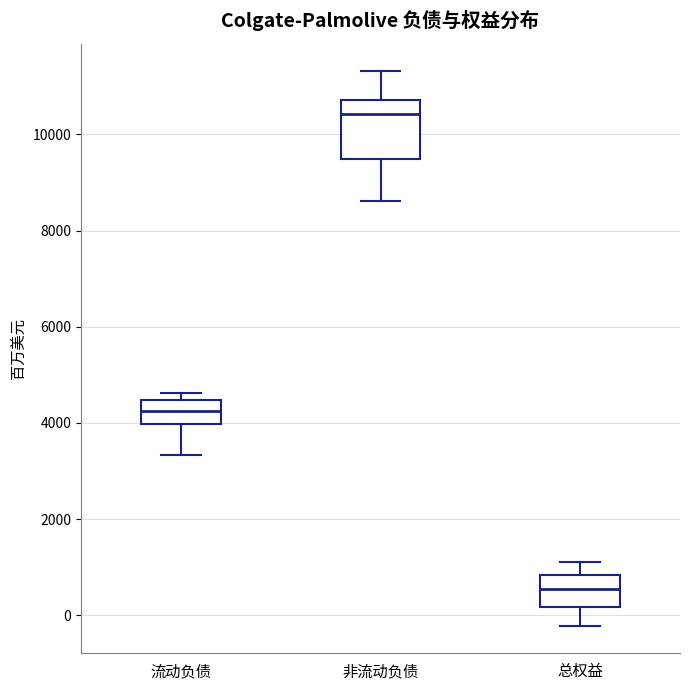

Reading left to right, read every box against the y-axis: the position of its median line, the range the box covers, and the ends of its whiskers. The values are not printed on the chart, so give them approximately, as read against the axis.

流动负债: median 4200, box 4000 to 4400, whiskers 3400 to 4600
非流动负债: median 10400, box 9400 to 10800, whiskers 8600 to 11400
总权益: median 600, box 200 to 800, whiskers -200 to 1200